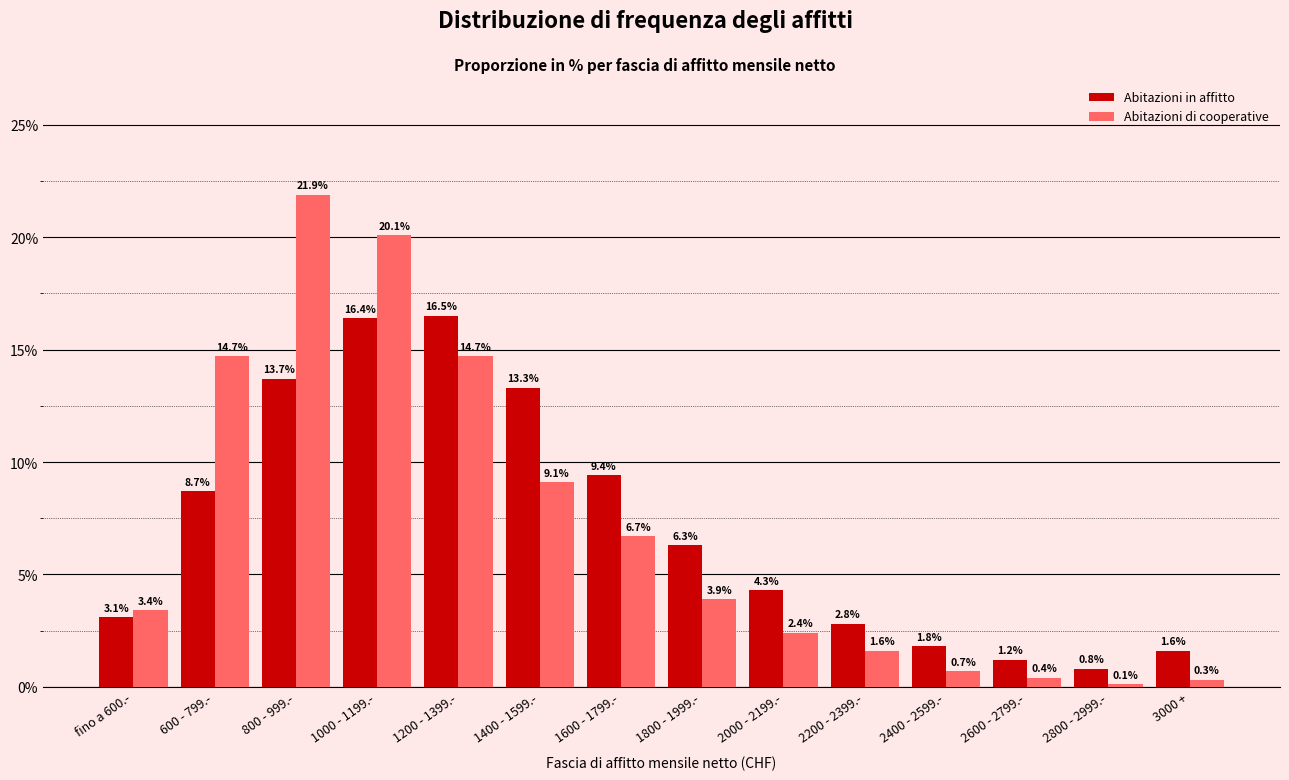

Reading left to right, extract all data points from this chart.

Abitazioni in affitto: 3.1	8.7	13.7	16.4	16.5	13.3	9.4	6.3	4.3	2.8	1.8	1.2	0.8	1.6
Abitazioni di cooperative: 3.4	14.7	21.9	20.1	14.7	9.1	6.7	3.9	2.4	1.6	0.7	0.4	0.1	0.3